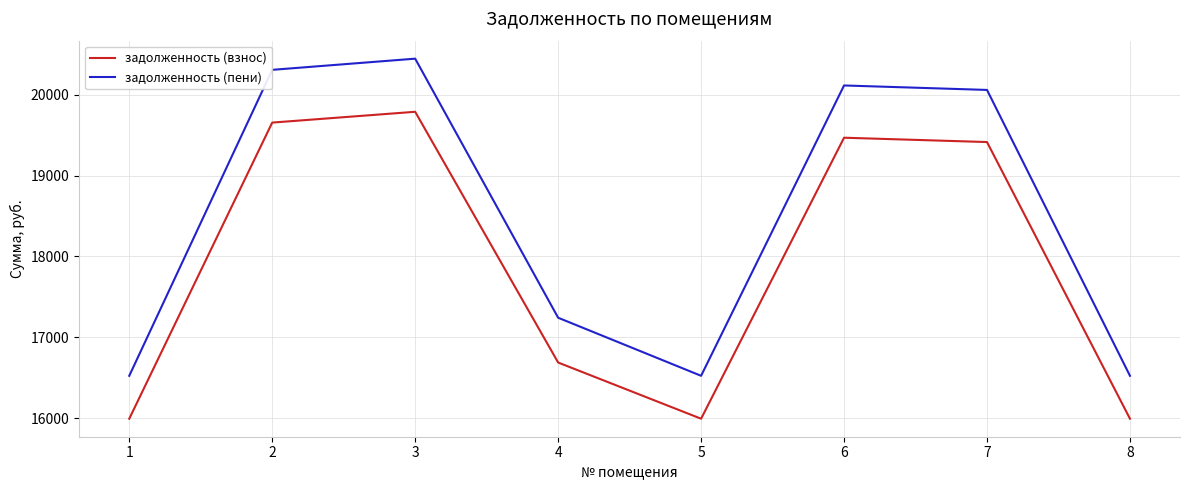

How many values in the задолженность (пени) series exceed 20059?

4